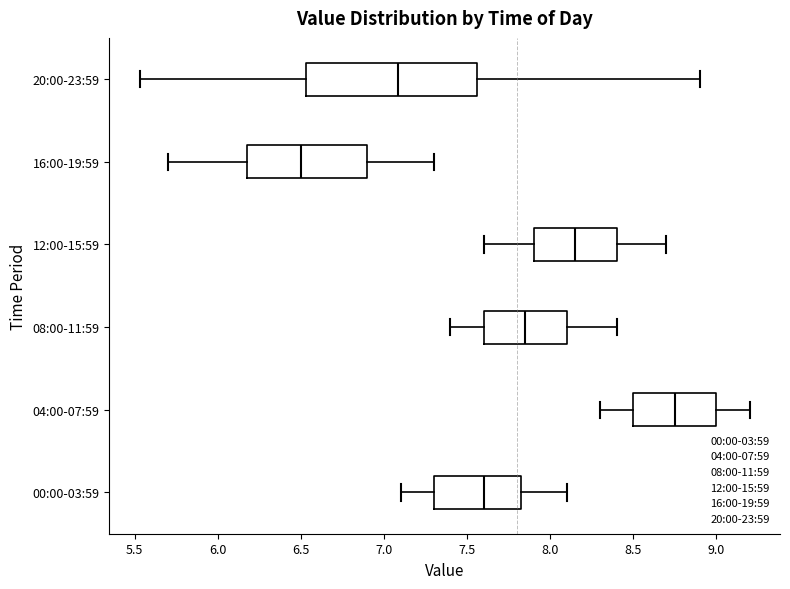

Reading bottom to top, transcribe this box plot: for each box, give where its median line is, the range the box spans, and where its two whiskers end, as read against the x-axis. The values are not printed on the chart, so give them approximately, as read against the axis.

00:00-03:59: median 7.60, box 7.30 to 7.85, whiskers 7.10 to 8.10
04:00-07:59: median 8.75, box 8.50 to 9.00, whiskers 8.30 to 9.20
08:00-11:59: median 7.85, box 7.60 to 8.10, whiskers 7.40 to 8.40
12:00-15:59: median 8.15, box 7.90 to 8.40, whiskers 7.60 to 8.70
16:00-19:59: median 6.50, box 6.20 to 6.90, whiskers 5.70 to 7.30
20:00-23:59: median 7.10, box 6.55 to 7.55, whiskers 5.55 to 8.90